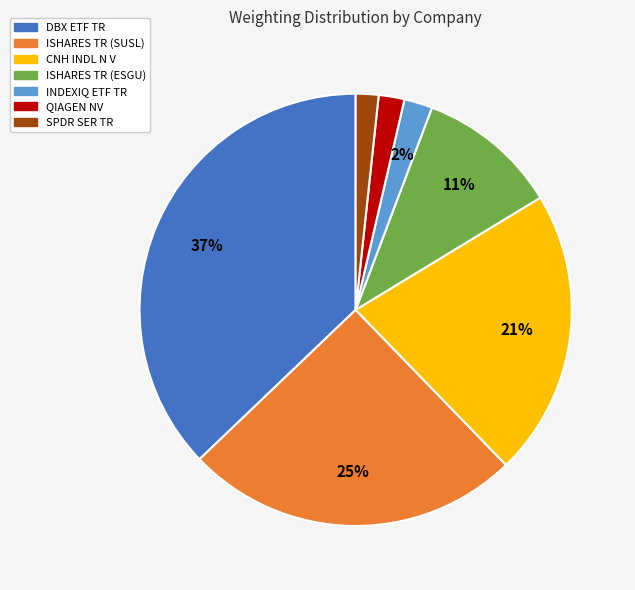

True or false: DBX ETF TR accounts for 37% of the total.

True